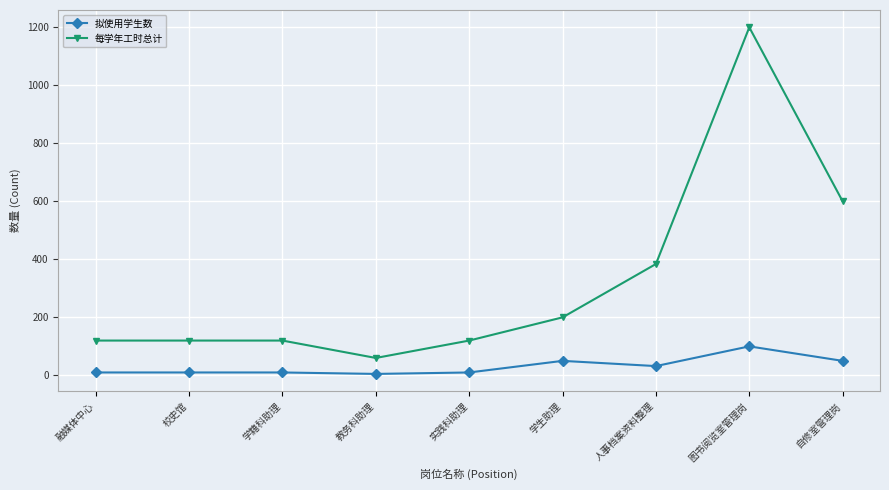

Is it true that 每学年工时总计 equals 197 at 学籍科助理?

False